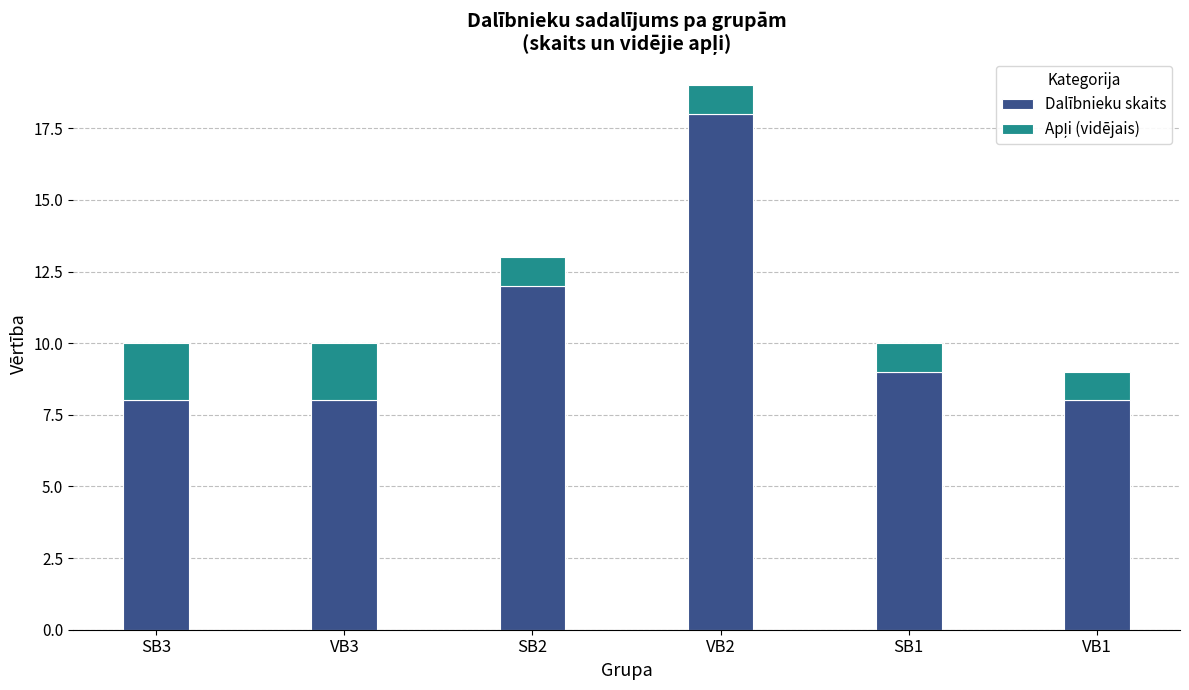

Is it true that Dalībnieku skaits equals 8 at VB3?

True